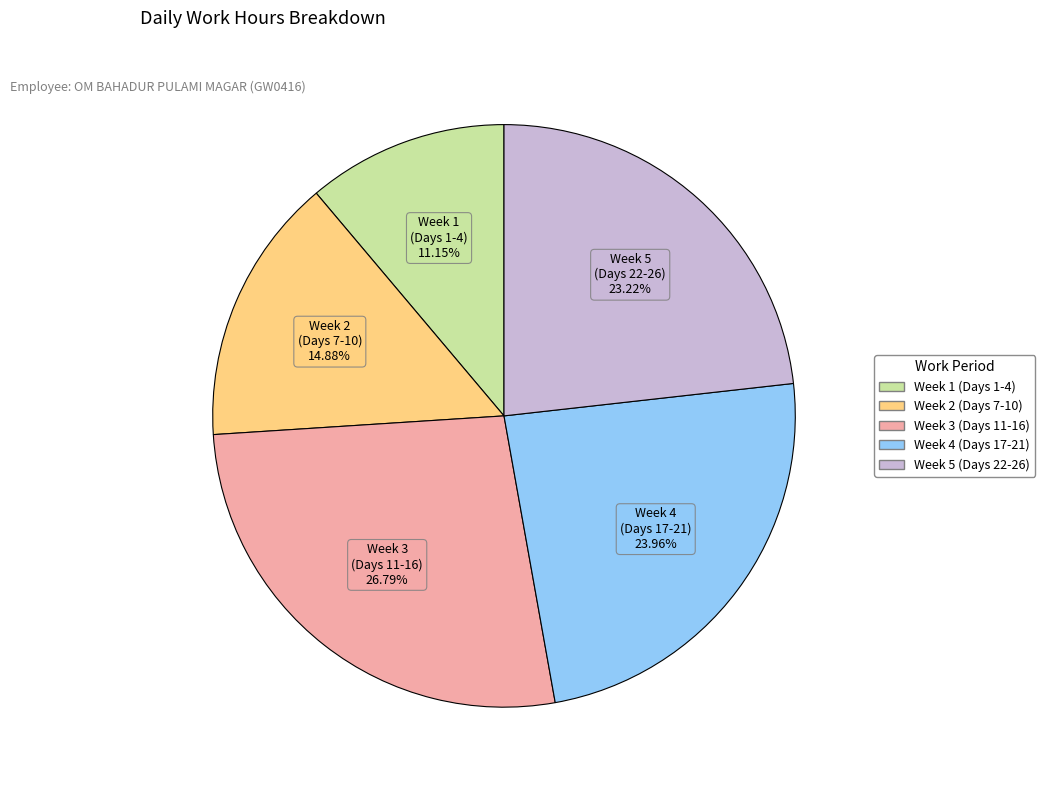

Is there a majority slice in this chart?

No